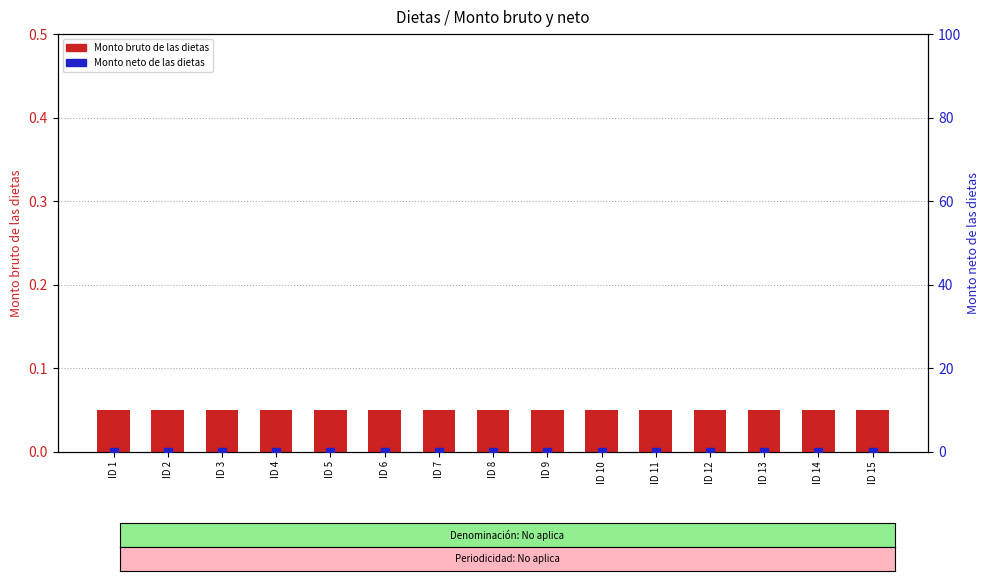

Which series contains the highest Y value?

Monto bruto de las dietas